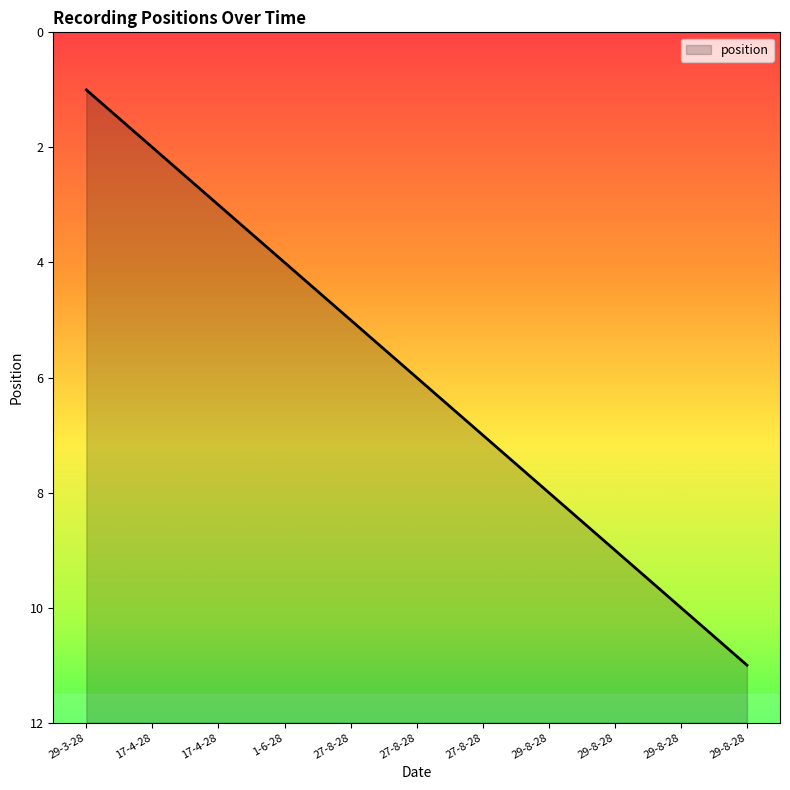

List the labels in order of value, smallest first.

29-8-28, 29-8-28, 29-8-28, 29-8-28, 27-8-28, 27-8-28, 27-8-28, 1-6-28, 17-4-28, 17-4-28, 29-3-28